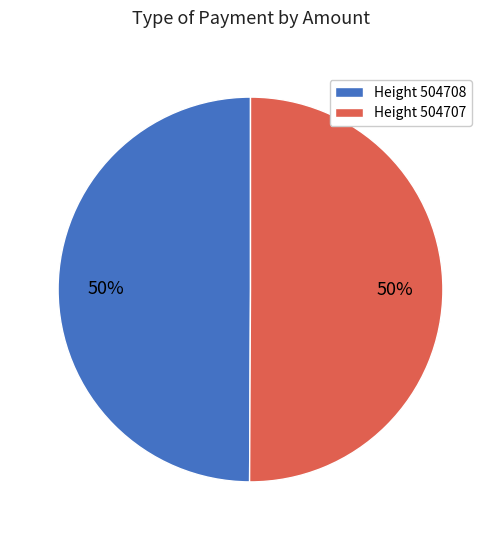

Is it true that Height 504707 is 58% of the pie?

False